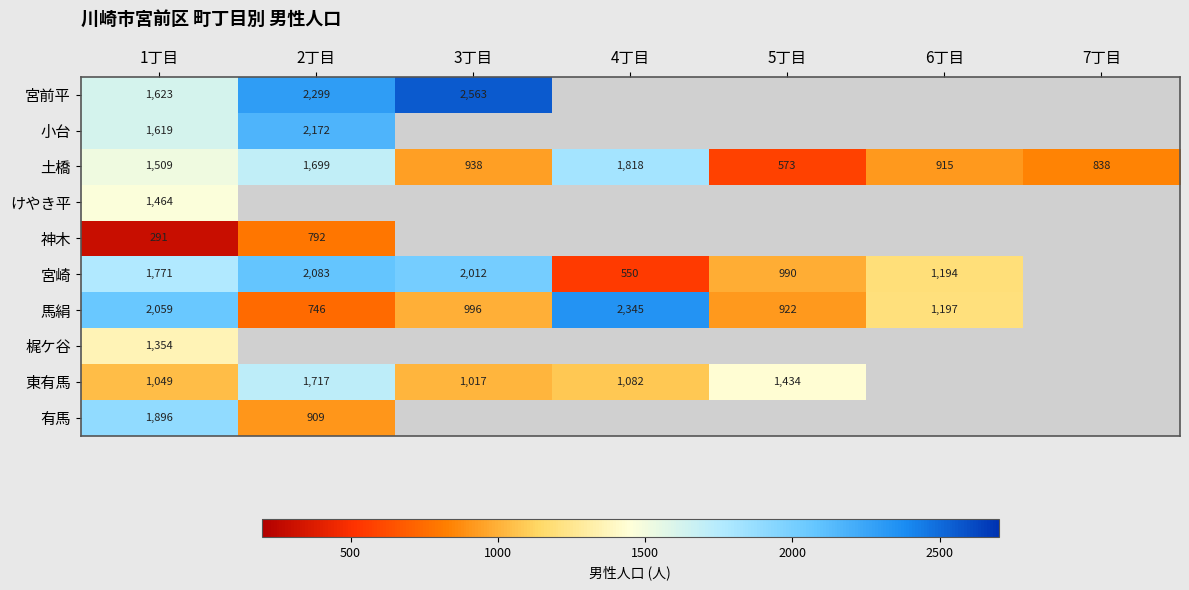

Which label corresponds to the smallest value in the chart?

1丁目